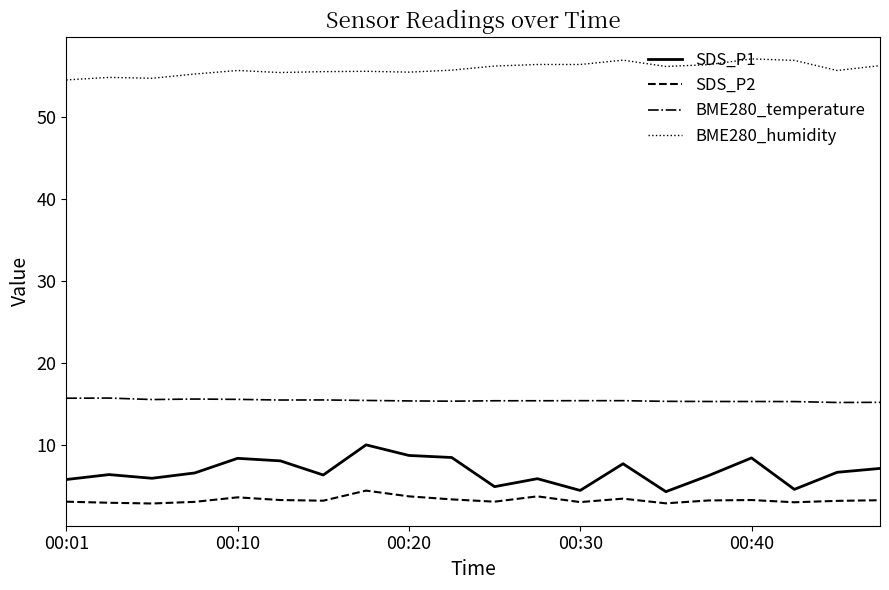

Rank the series by their maximum value, from highest to lowest.

BME280_humidity, BME280_temperature, SDS_P1, SDS_P2